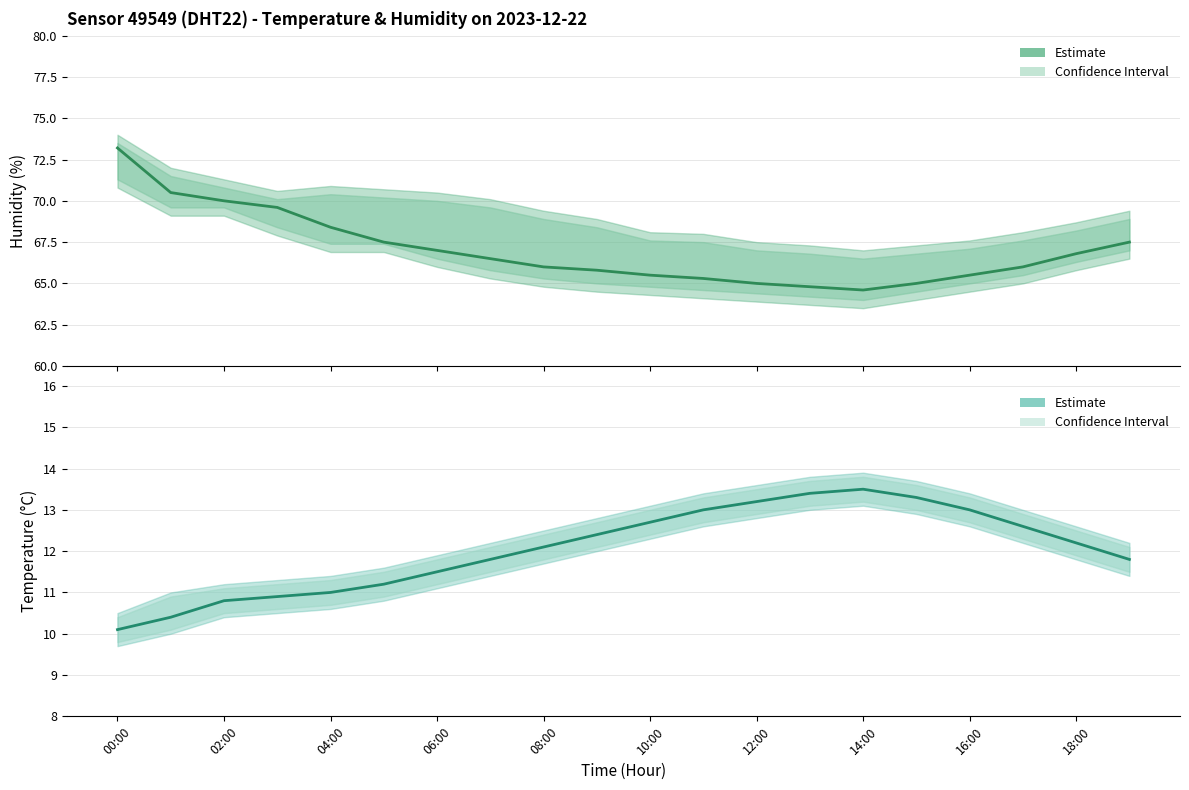

List the series in order of their peak value, lowest first.

Temperature (Estimate), Humidity (Estimate)